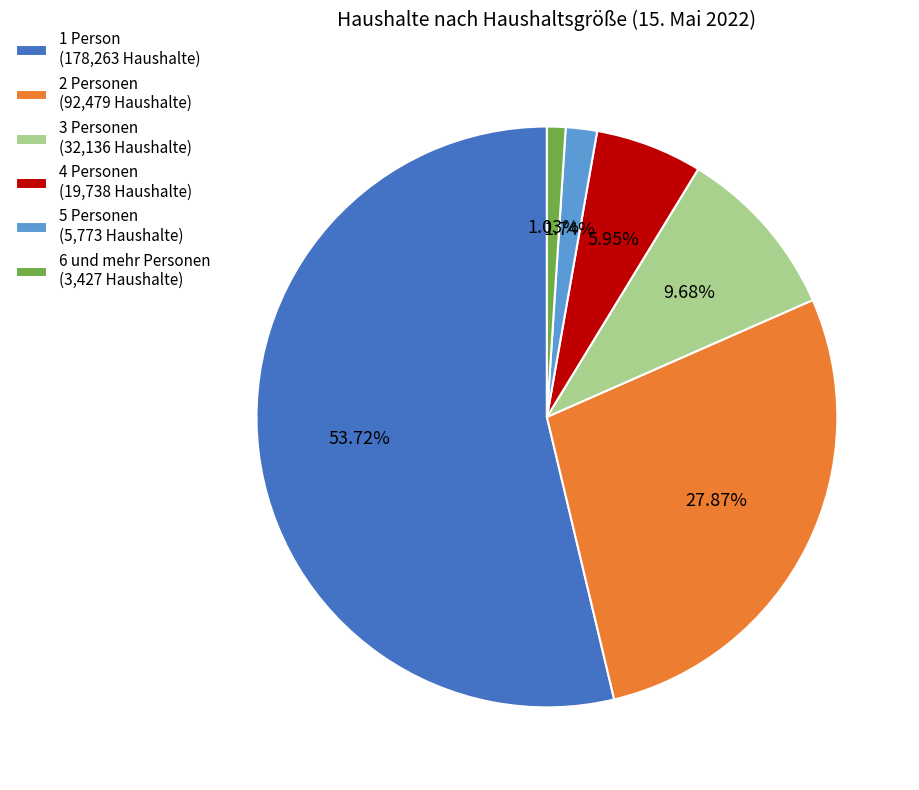

True or false: 5 Personen accounts for 2% of the total.

True